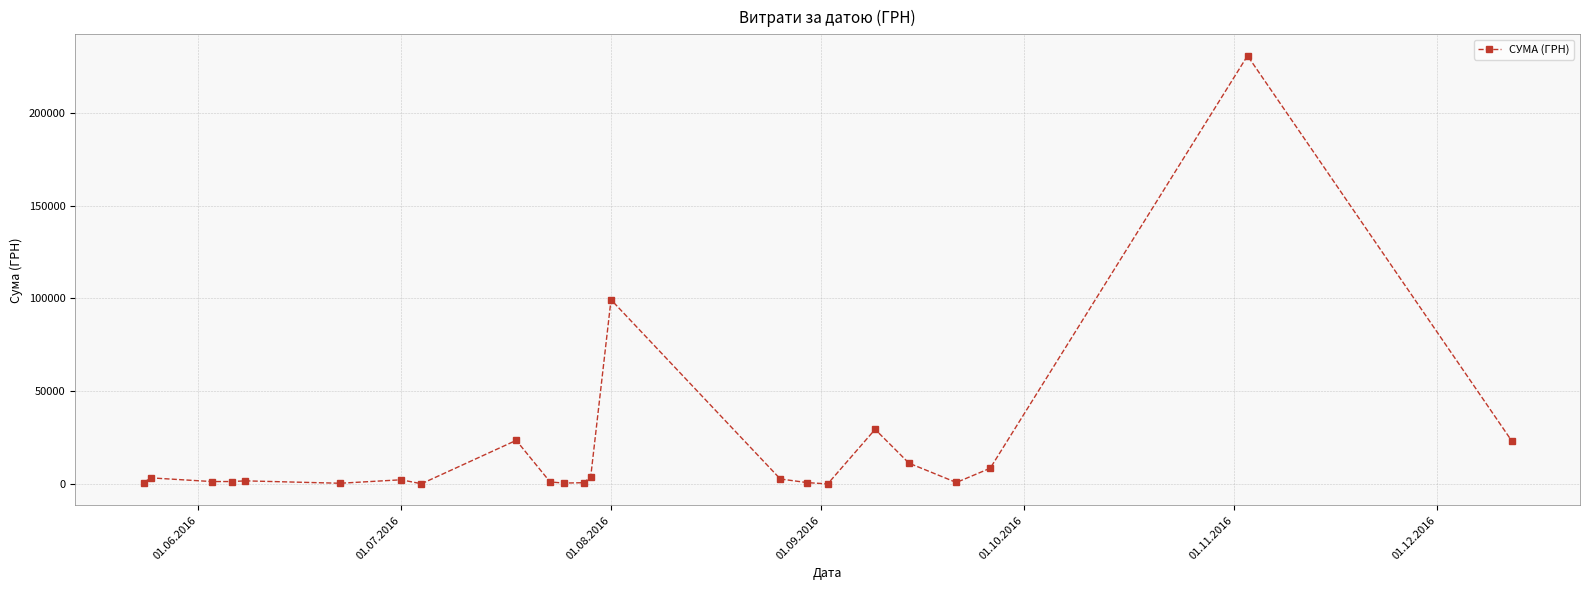

What is the difference between the maximum and minimum values?

230824.8